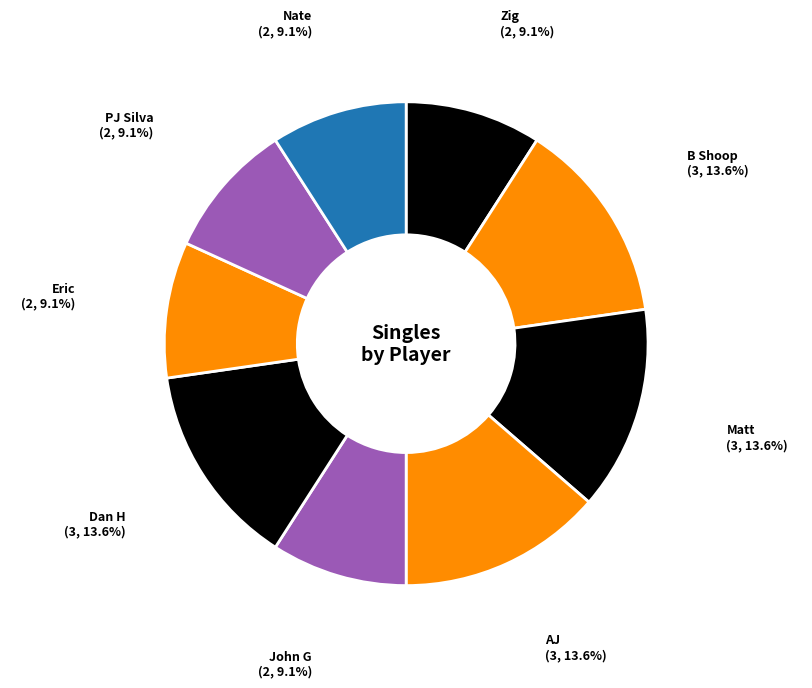

Does Nate (2, 9.1%) account for over 50% of the chart?

No